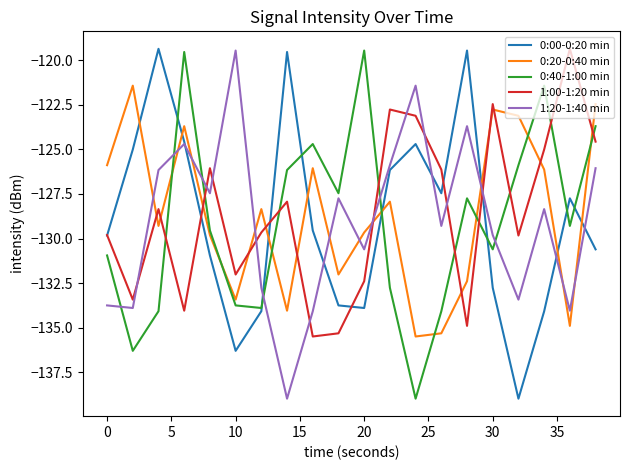

After their last crossing, which series has the higher values: 0:20-0:40 min or 1:00-1:20 min?

0:20-0:40 min